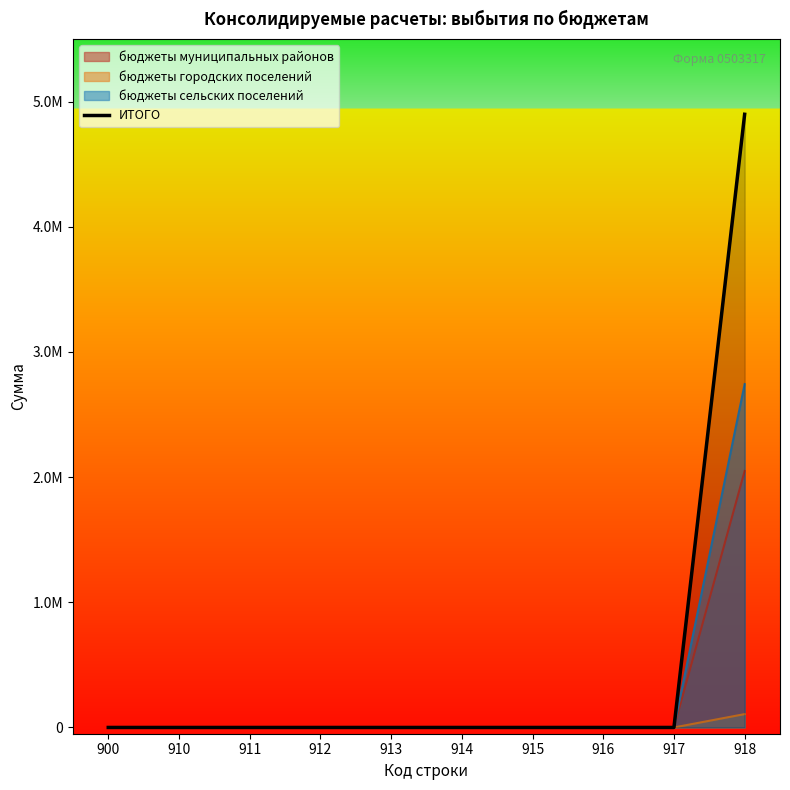

What is the maximum value shown in the chart?

4898916.1